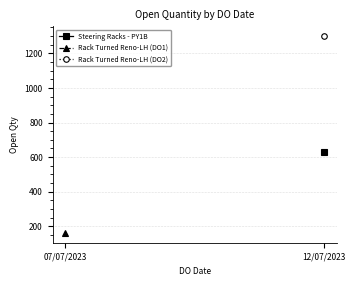

What are all the series names shown in the legend?

Steering Racks - PY1B, Rack Turned Reno-LH (DO1), Rack Turned Reno-LH (DO2)